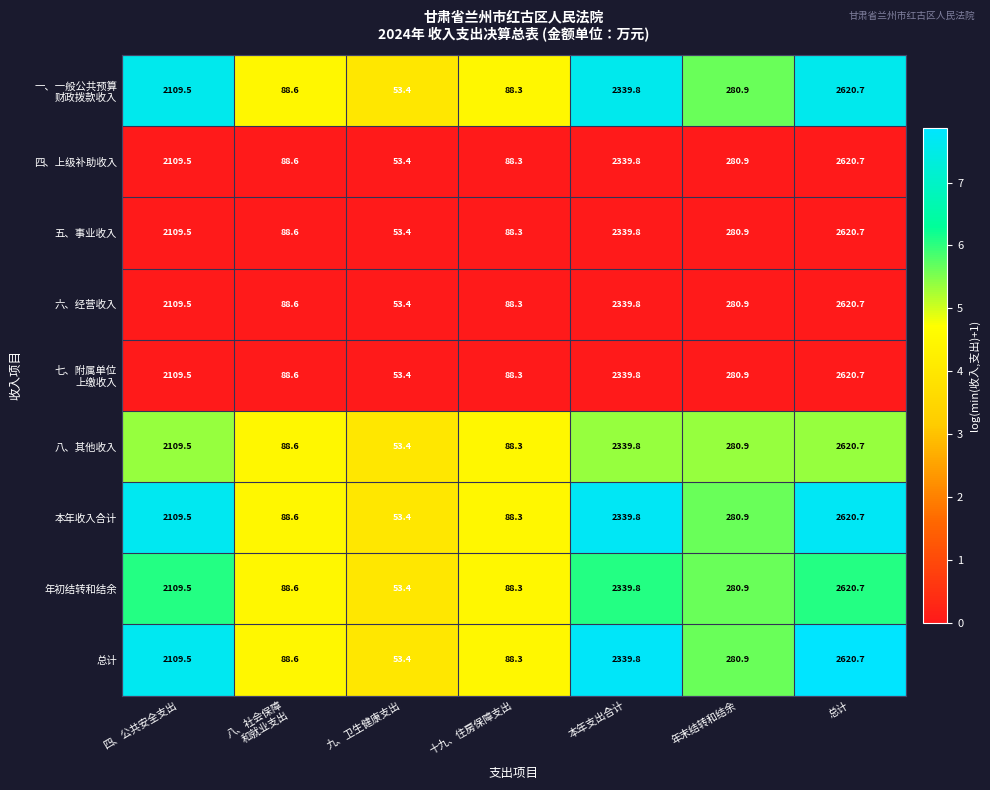

True or false: 六、经营收入 has a value of 118.1 at 年末结转和结余.

False